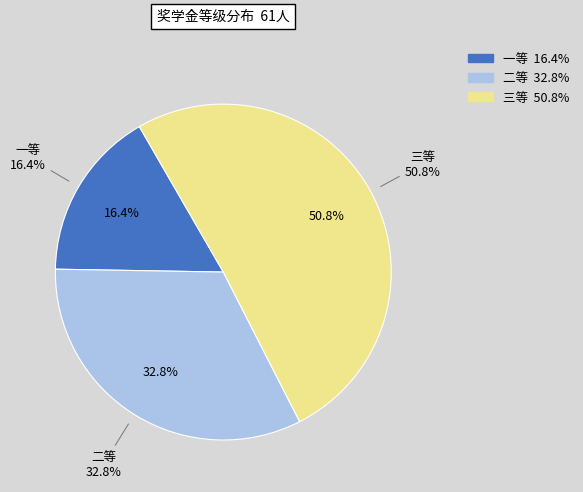

To the nearest percent, what is the difference between the largest and smallest slice percentages?

34%